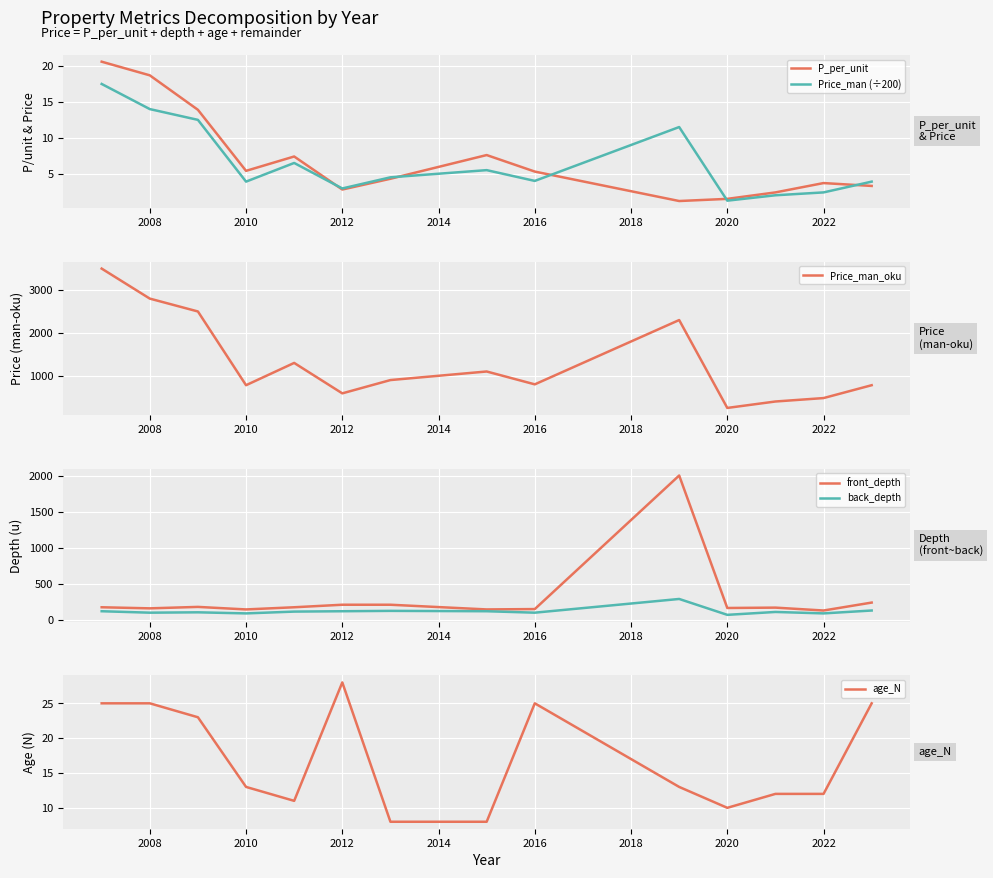

What is the lowest value of the Price_man_oku series?

250